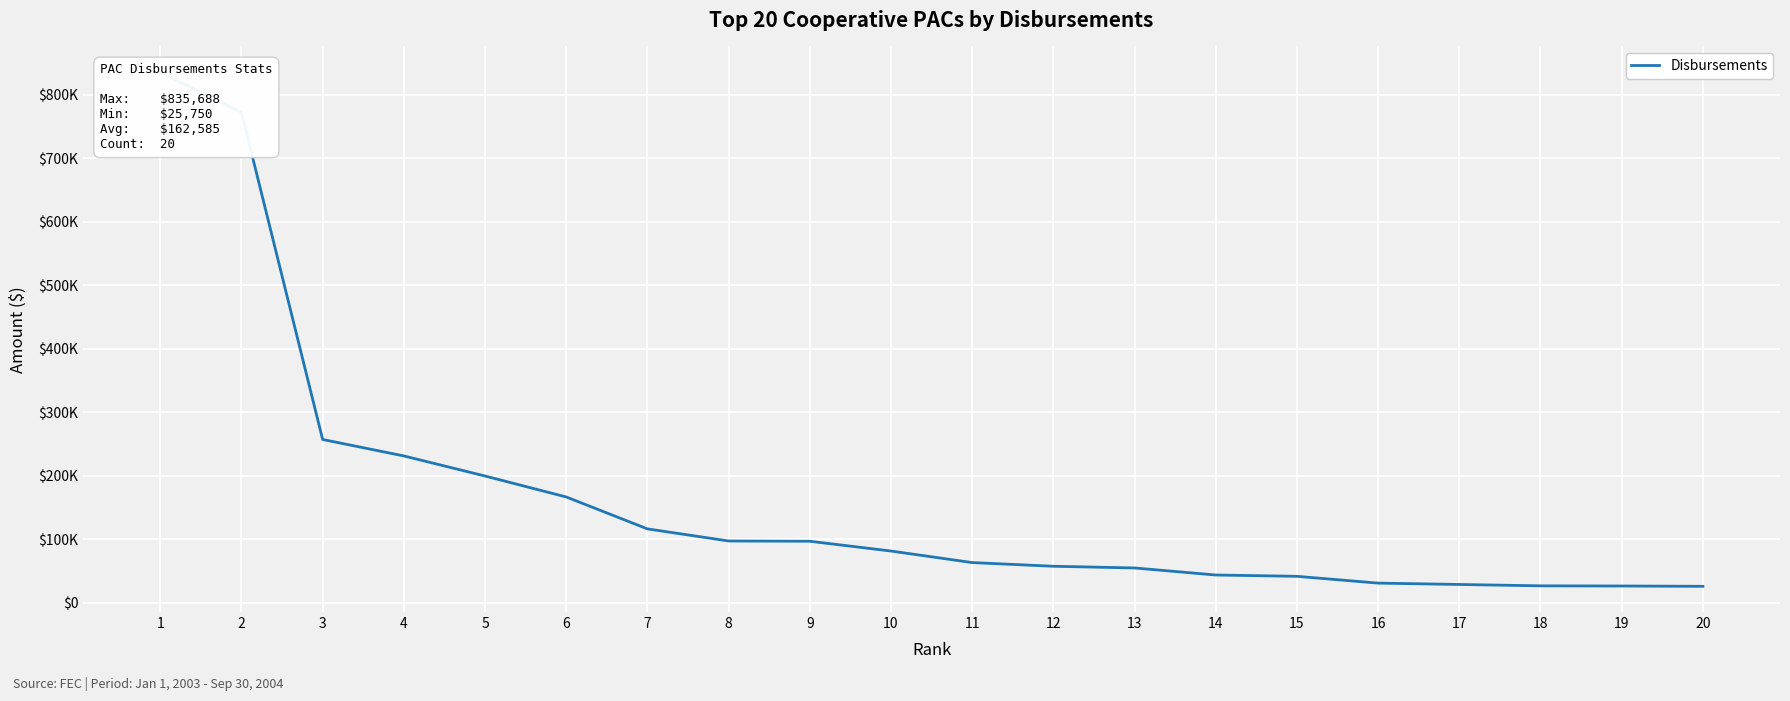

What is the greatest value displayed?

835687.9